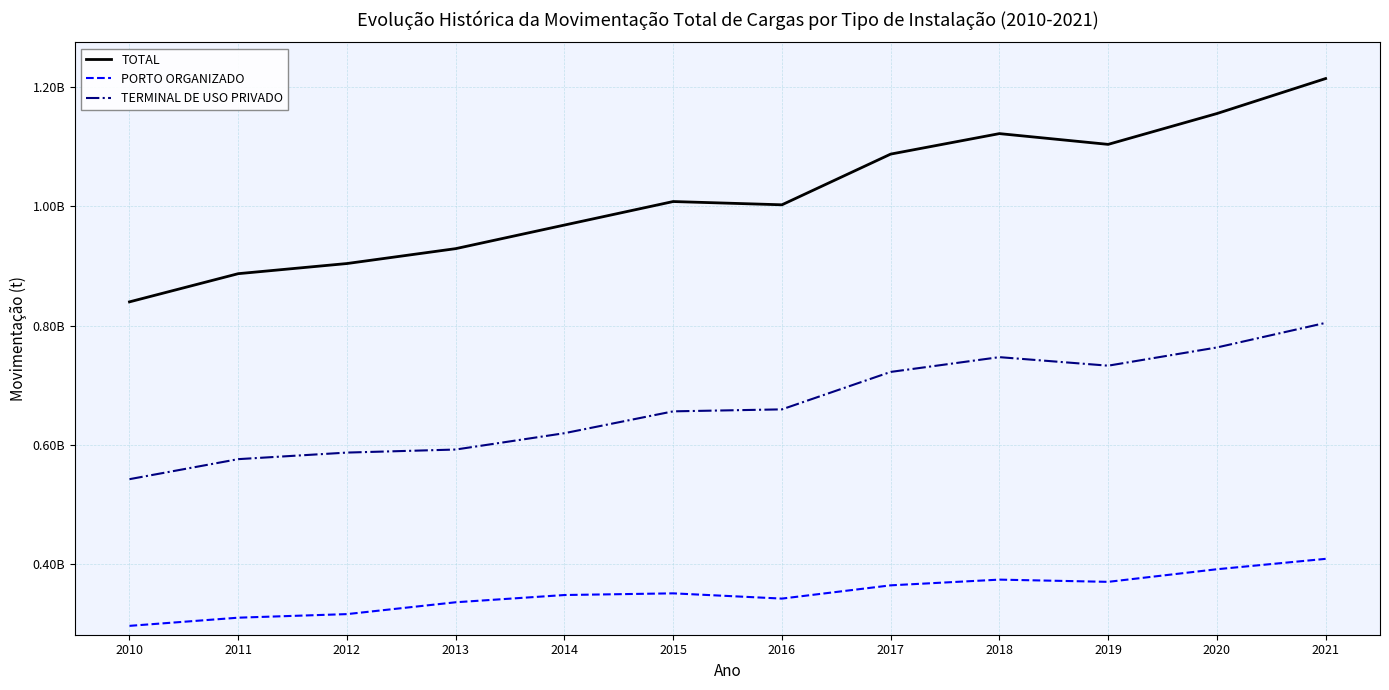

What is the sum of all PORTO ORGANIZADO values?

4216942710.7